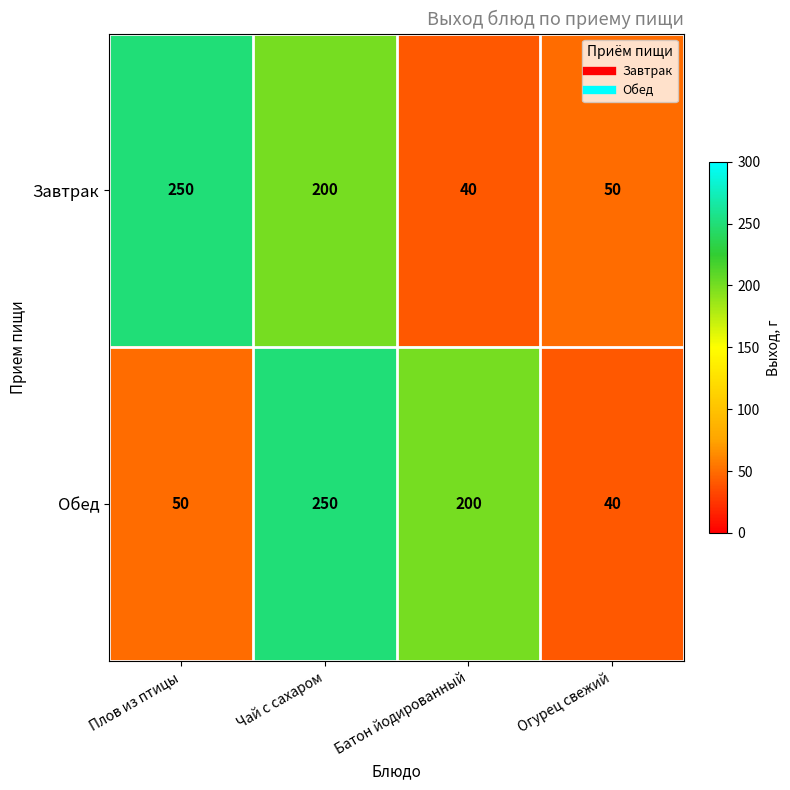

Read the Завтрак value at Батон йодированный.

40